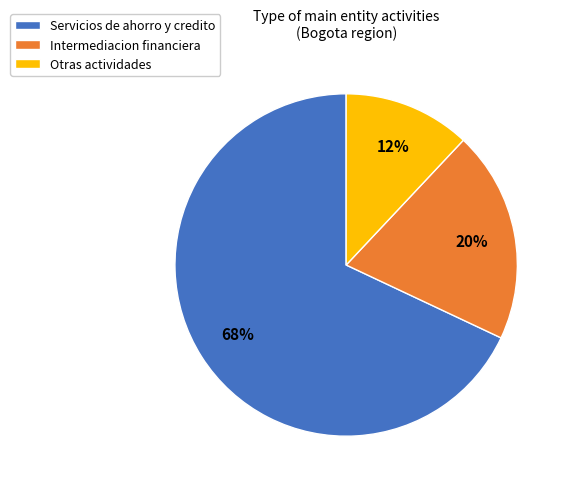

Approximately how many times larger is the value at Intermediacion financiera compared to Servicios de ahorro y credito?

0.3